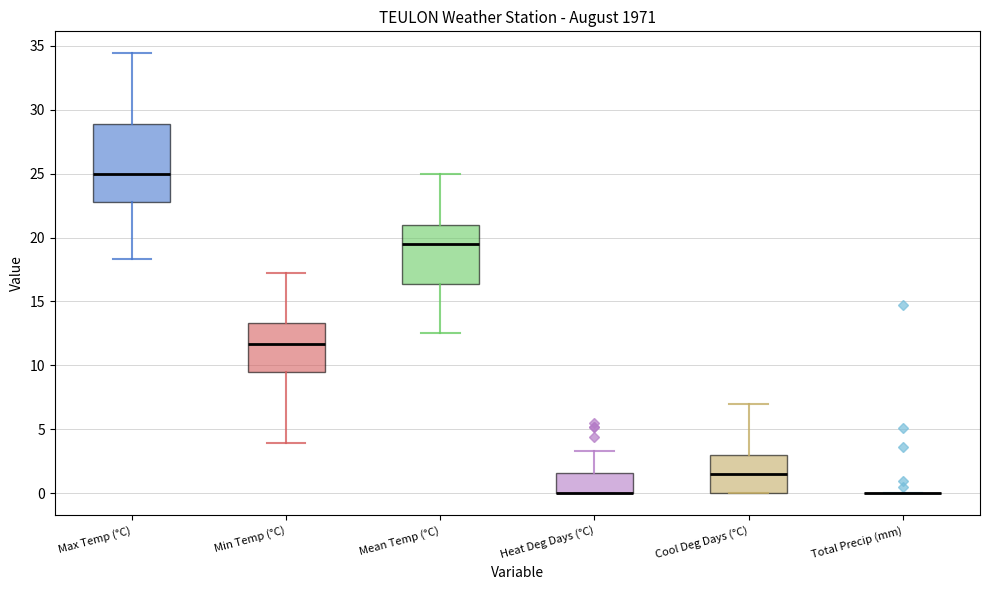

Reading left to right, read every box against the y-axis: the position of its median line, the range the box covers, and the ends of its whiskers. The values are not printed on the chart, so give them approximately, as read against the axis.

Max Temp (°C): median 25.0, box 23.0 to 29.0, whiskers 18.5 to 34.5
Min Temp (°C): median 11.5, box 9.5 to 13.5, whiskers 4.0 to 17.0
Mean Temp (°C): median 19.5, box 16.5 to 21.0, whiskers 12.5 to 25.0
Heat Deg Days (°C): median 0.0 (drawn on the box's lower edge), box 0.0 to 1.5, whiskers 0.0 to 3.5
Cool Deg Days (°C): median 1.5, box 0.0 to 3.0, whiskers 0.0 to 7.0
Total Precip (mm): box collapsed to a line at 0.0, whiskers 0.0 to 0.0